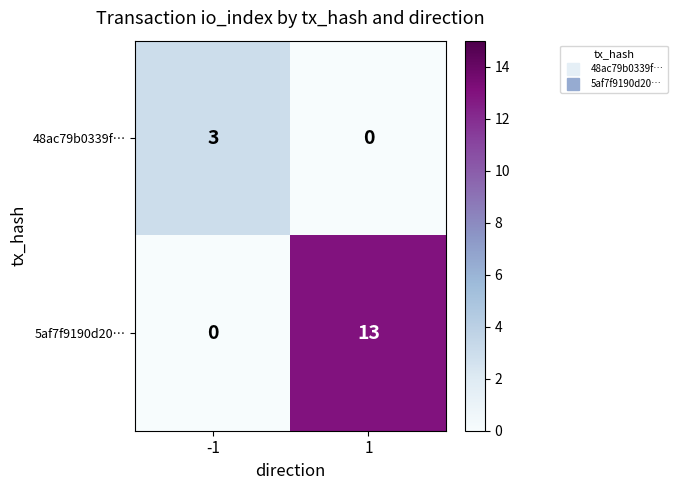

What is the maximum value for 48ac79b0339f…?

3